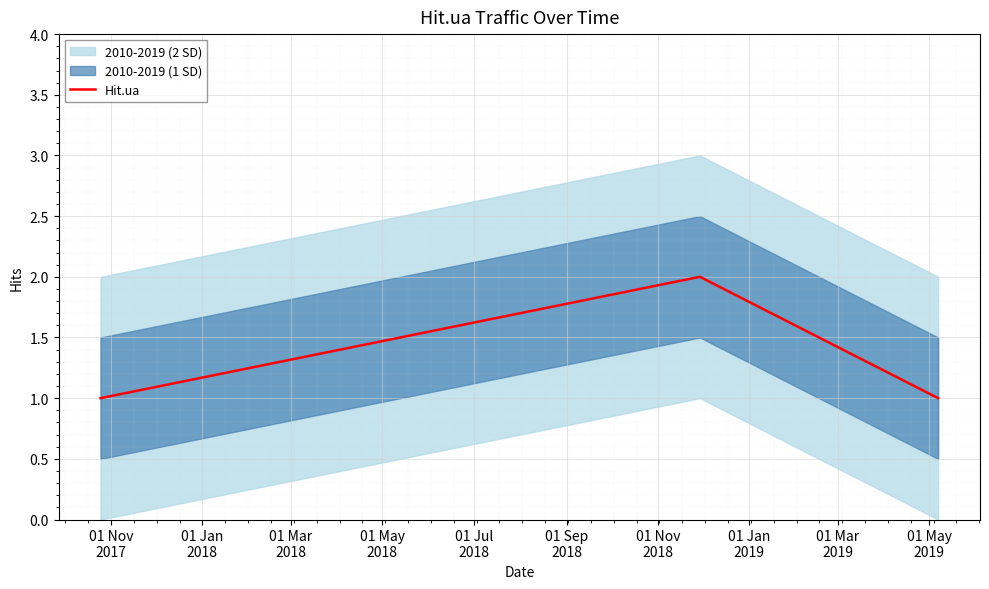

The chart shows a value of 3 at 01 Jan
2018. True or false?

False